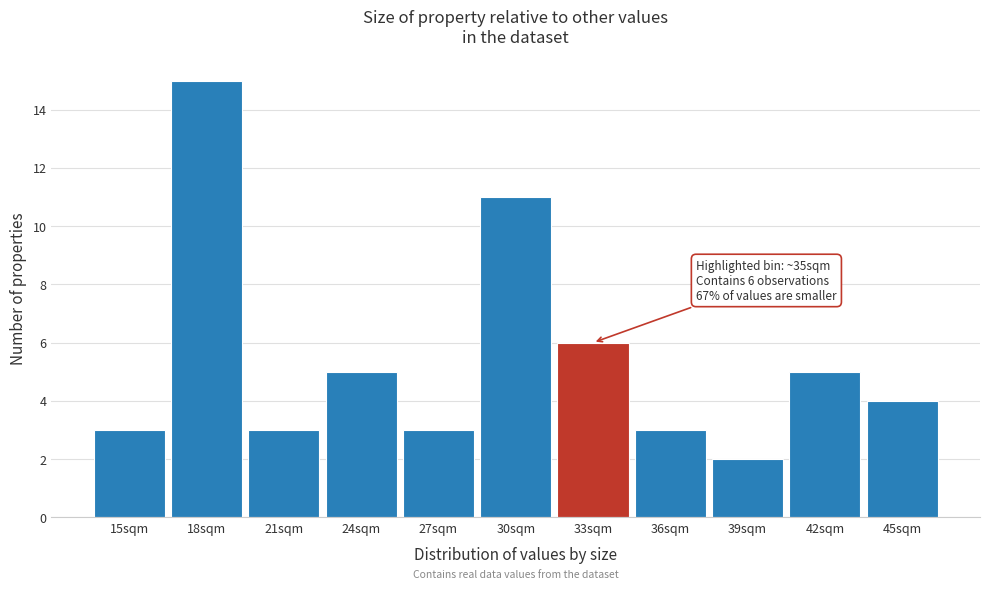

Reading left to right, what are all the values shown in this chart?

3	15	3	5	3	11	6	3	2	5	4